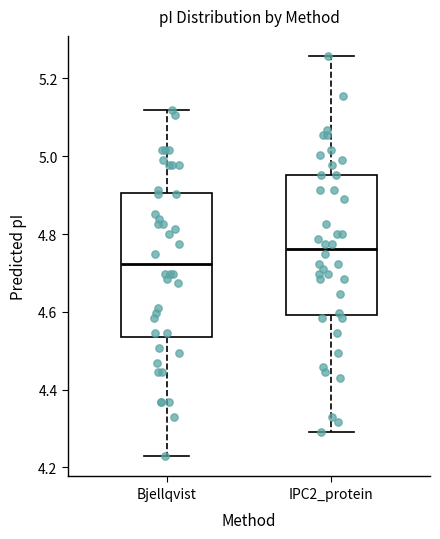

Where does the lower whisker of the box for IPC2_protein end on the y-axis? The values are not printed on the chart, so give them approximately, as read against the axis.

4.30